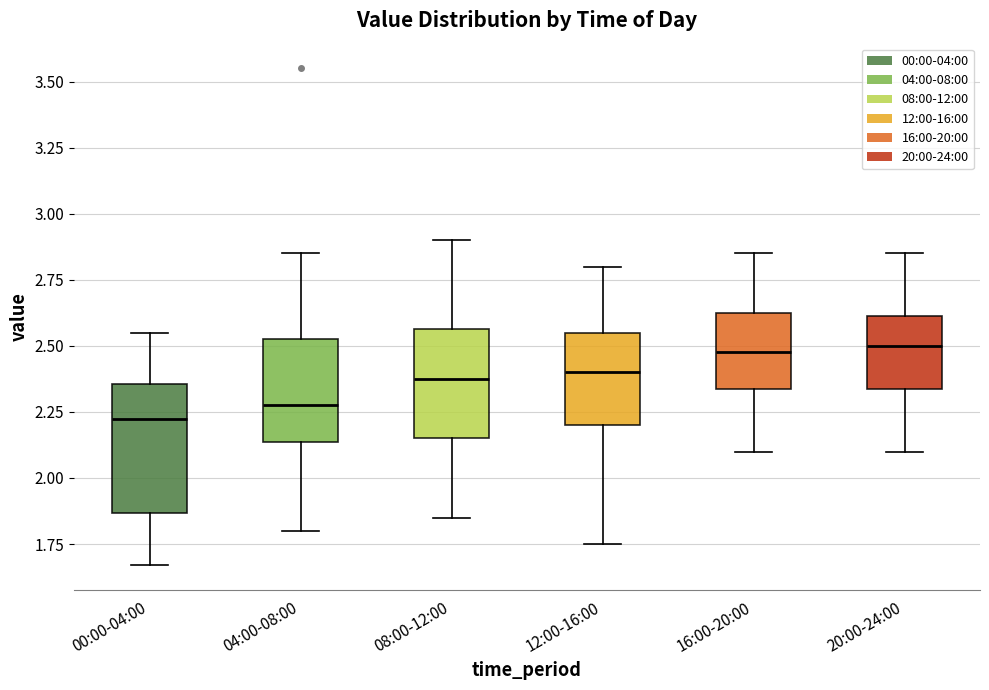

Reading left to right, transcribe this box plot: for each box, give where its median line is, the range the box spans, and where its two whiskers end, as read against the y-axis. The values are not printed on the chart, so give them approximately, as read against the axis.

00:00-04:00: median 2.25, box 1.85 to 2.35, whiskers 1.65 to 2.55
04:00-08:00: median 2.30, box 2.15 to 2.55, whiskers 1.80 to 2.85
08:00-12:00: median 2.40, box 2.15 to 2.55, whiskers 1.85 to 2.90
12:00-16:00: median 2.40, box 2.20 to 2.55, whiskers 1.75 to 2.80
16:00-20:00: median 2.50, box 2.35 to 2.65, whiskers 2.10 to 2.85
20:00-24:00: median 2.50, box 2.35 to 2.60, whiskers 2.10 to 2.85